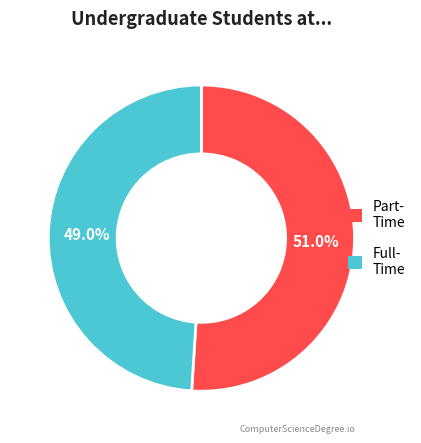

Is there a majority slice in this chart?

Yes